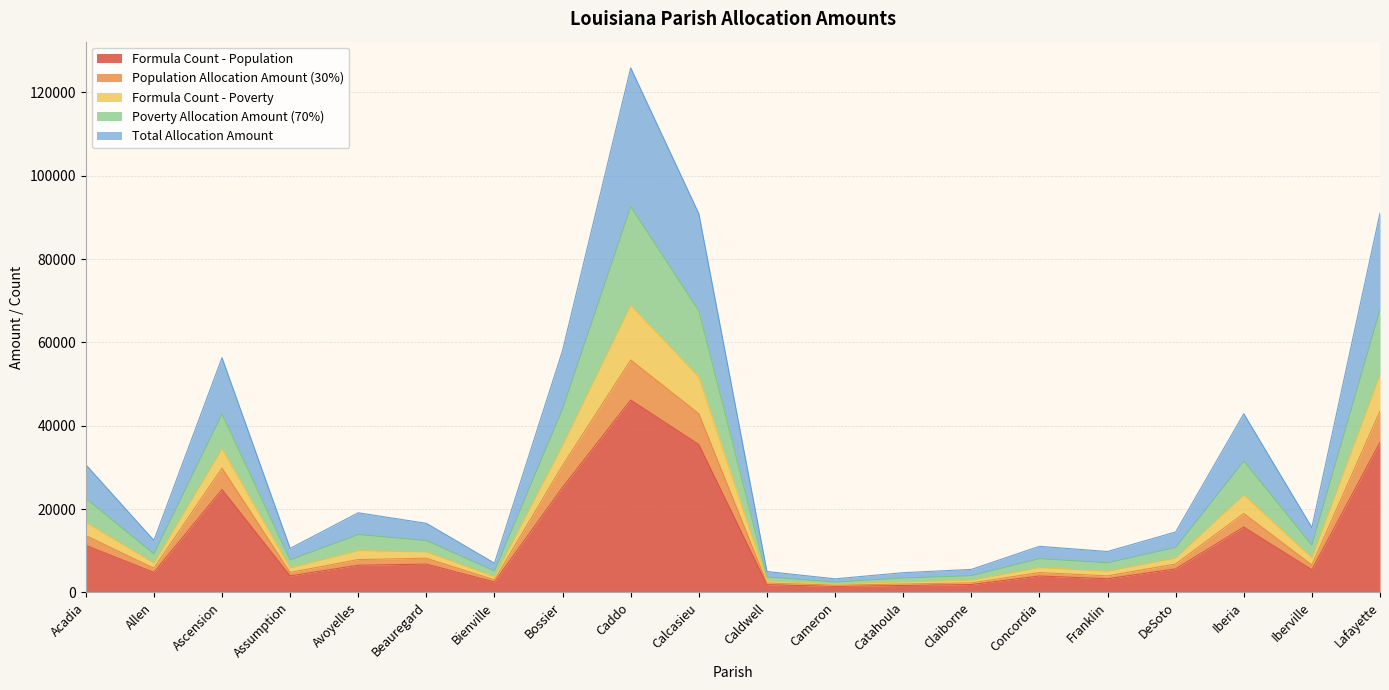

True or false: Formula Count - Poverty and Poverty Allocation Amount (70%) cross at least once.

False